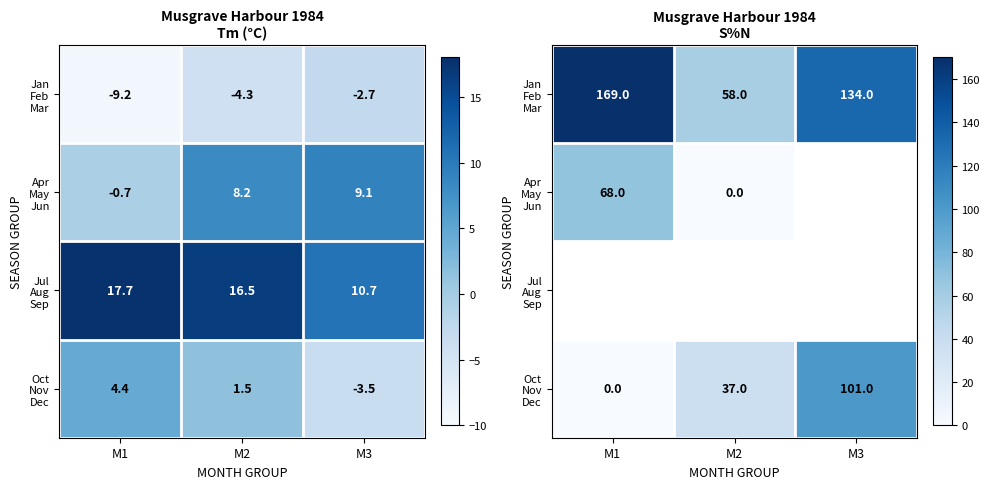

What is the difference between the highest and lowest values at M1?

169.0